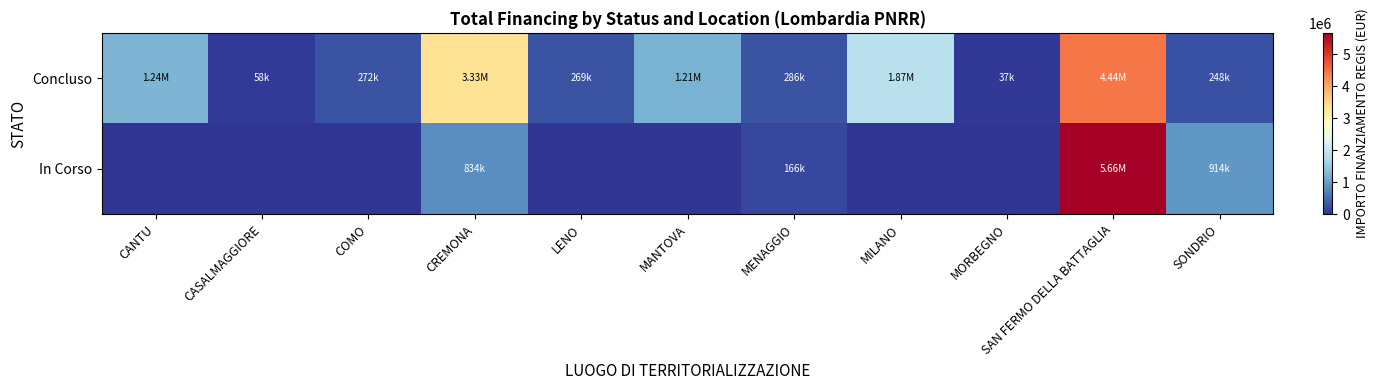

At COMO, list the series in order from largest to smallest.

Concluso, In Corso